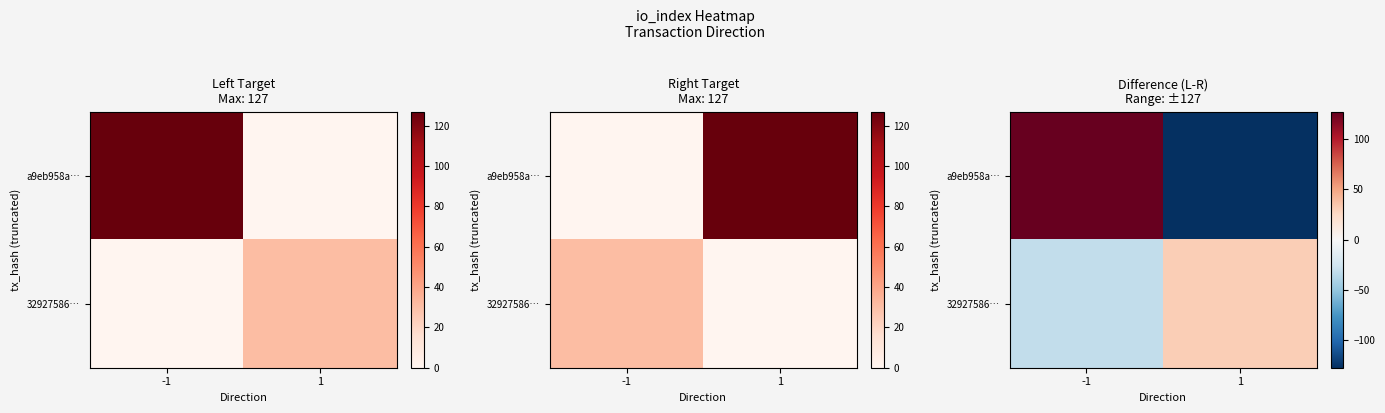

At how many categories does at least one series exceed -106?

2